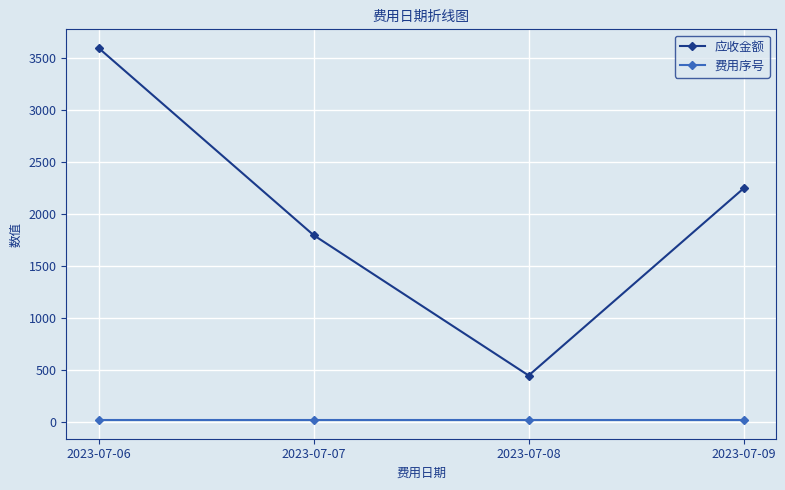

What is the difference between the 应收金额 values at 2023-07-07 and 2023-07-08?

1350